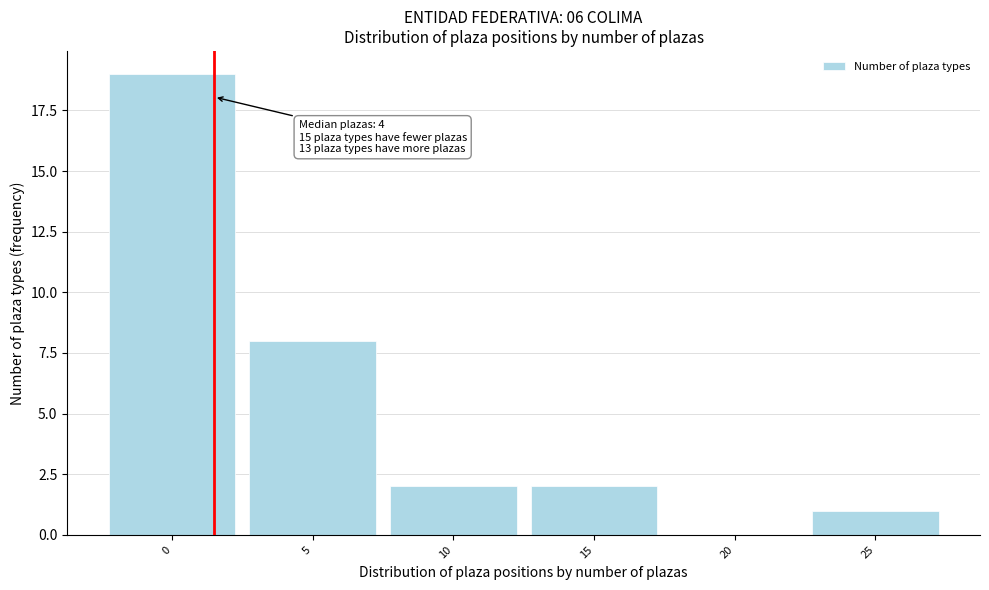

Reading left to right, list all the values displayed in this chart.

0=19	5=8	10=2	15=2	20=0	25=1